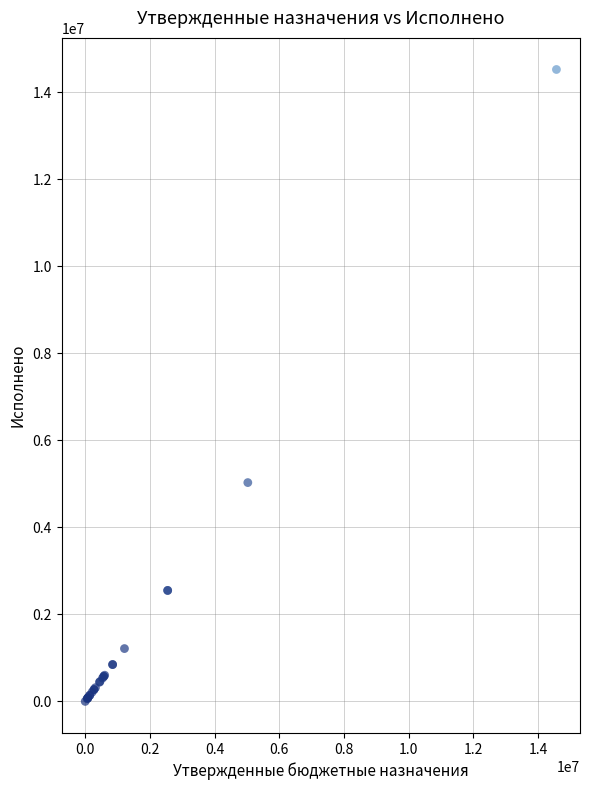

What Y value in the scatter plot is closest to 7260059?

5028083.9